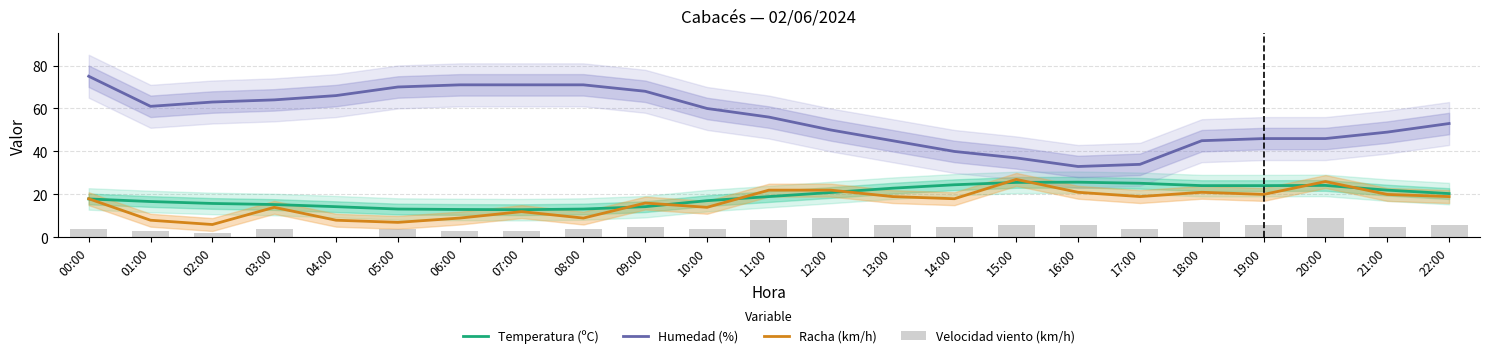

At which label does Temperatura (ºC) reach its minimum?

07:00